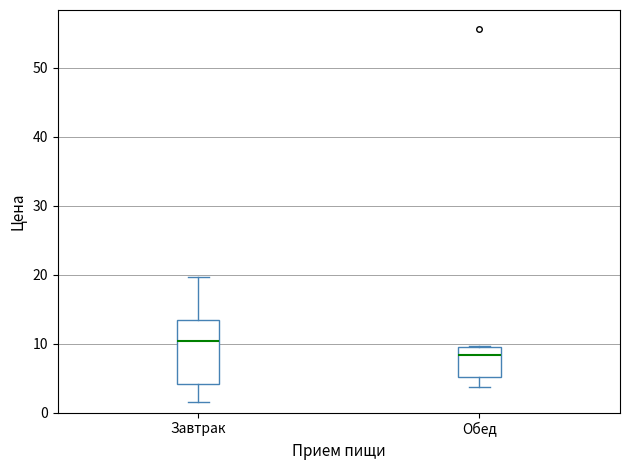

Reading left to right, transcribe this box plot: for each box, give where its median line is, the range the box spans, and where its two whiskers end, as read against the y-axis. The values are not printed on the chart, so give them approximately, as read against the axis.

Завтрак: median 10, box 4 to 13, whiskers 2 to 20
Обед: median 8, box 5 to 10, whiskers 4 to 10